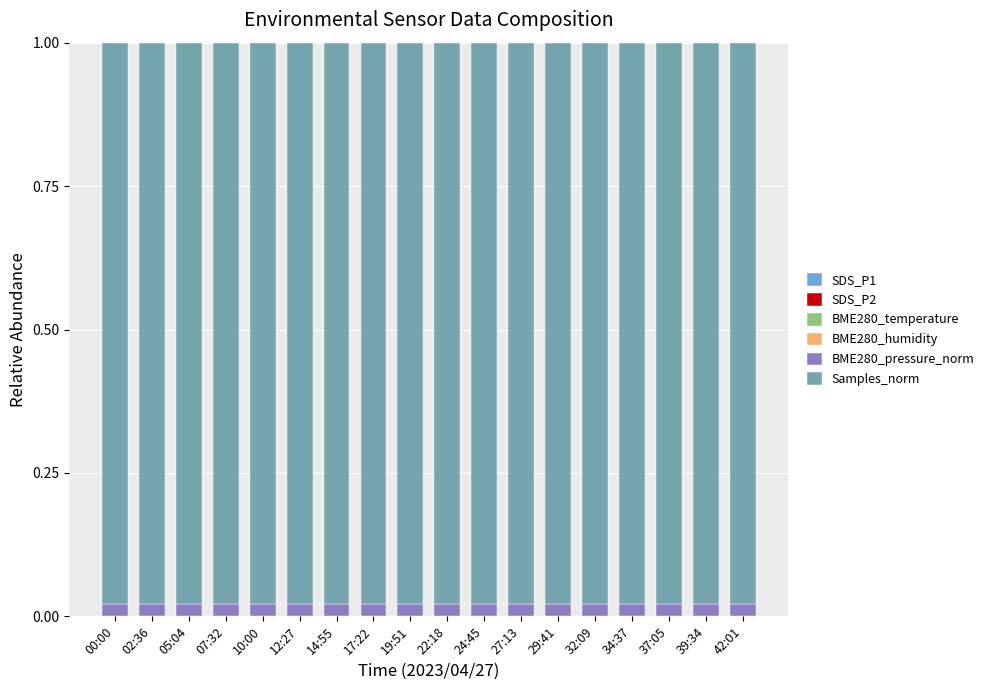

How many categories are shown in the chart?

18